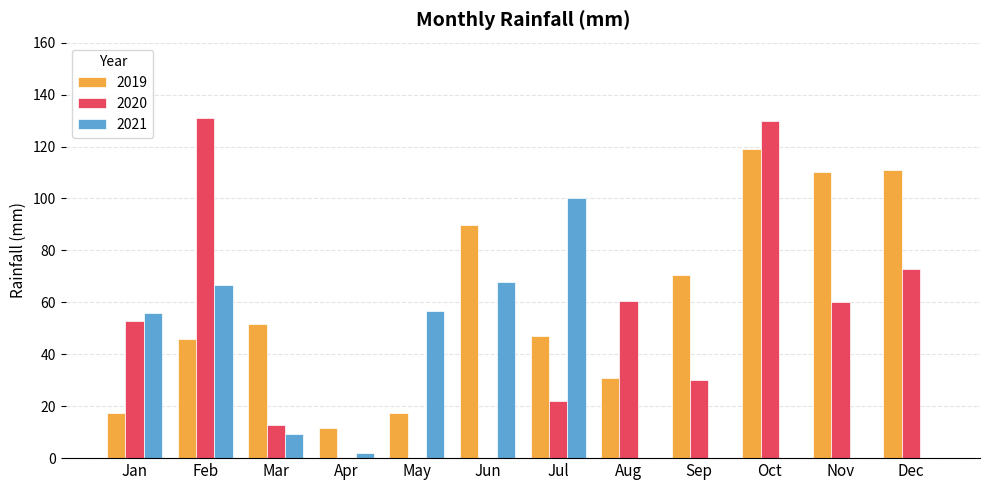

Is it true that 2021 equals 0.0 at Oct?

True